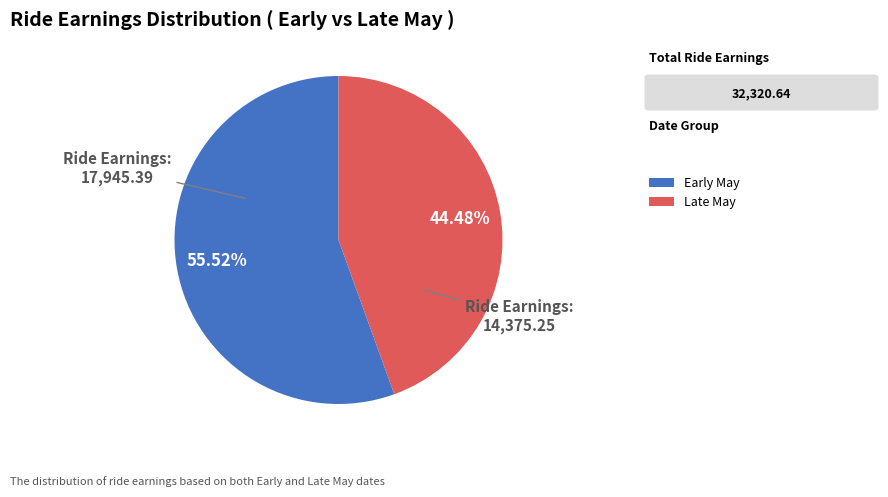

Does any single category account for the majority?

Yes